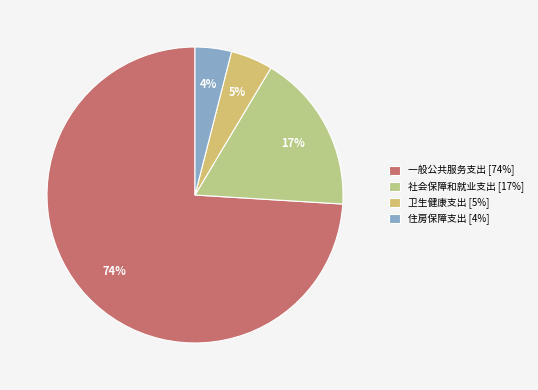

Combined, what portion of the pie is 卫生健康支出 and 社会保障和就业支出?

22.0%